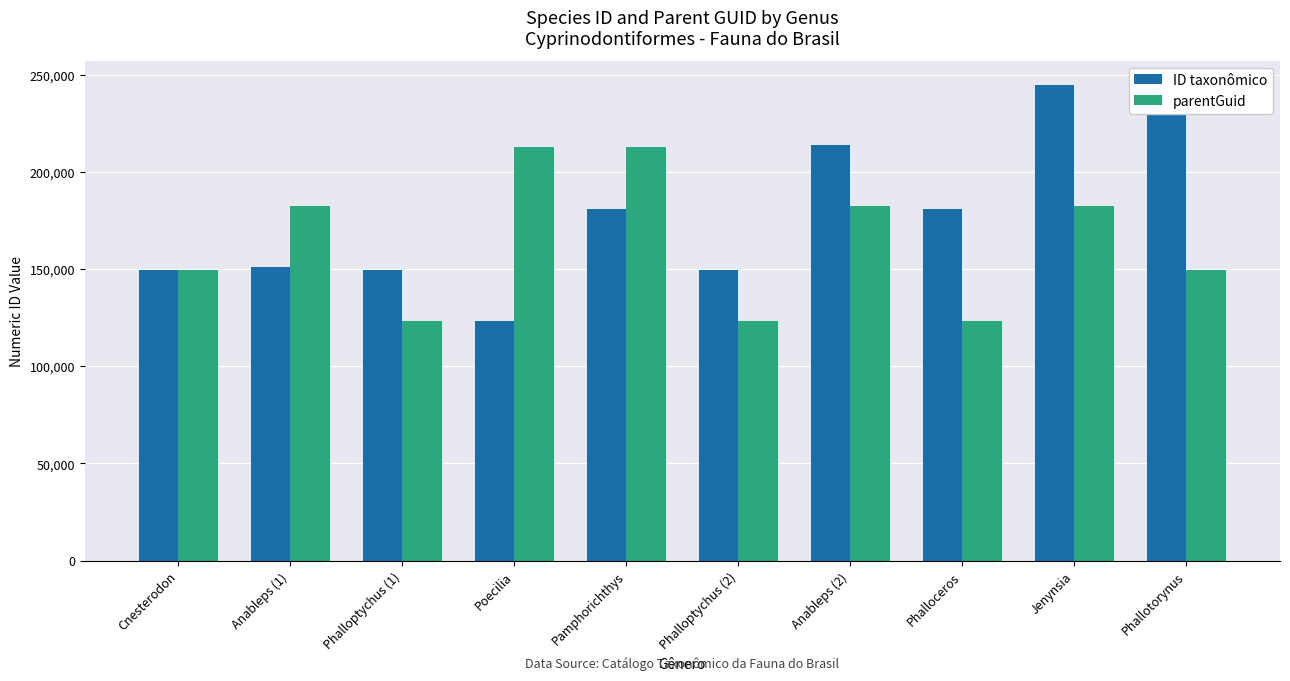

What is the sum of all ID taxonômico values?

1788031